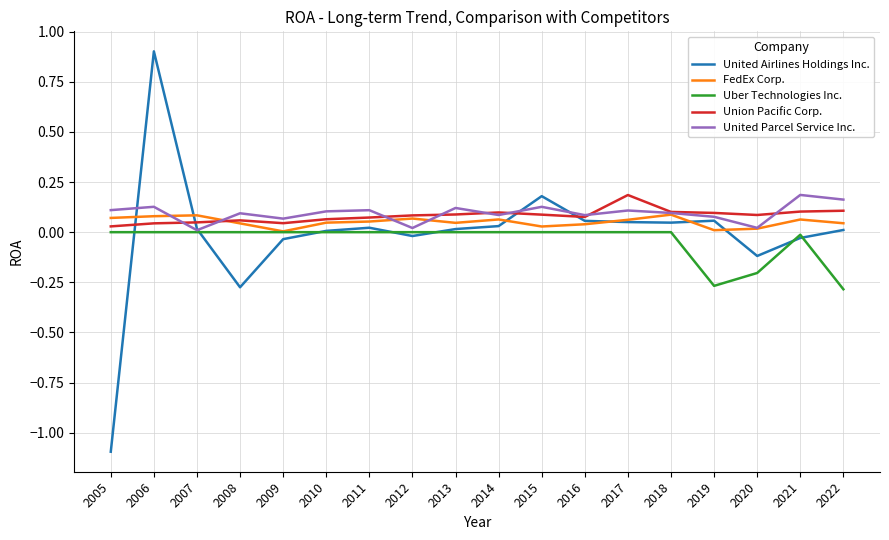

True or false: FedEx Corp. has a value of 0.1 at 2006.

True